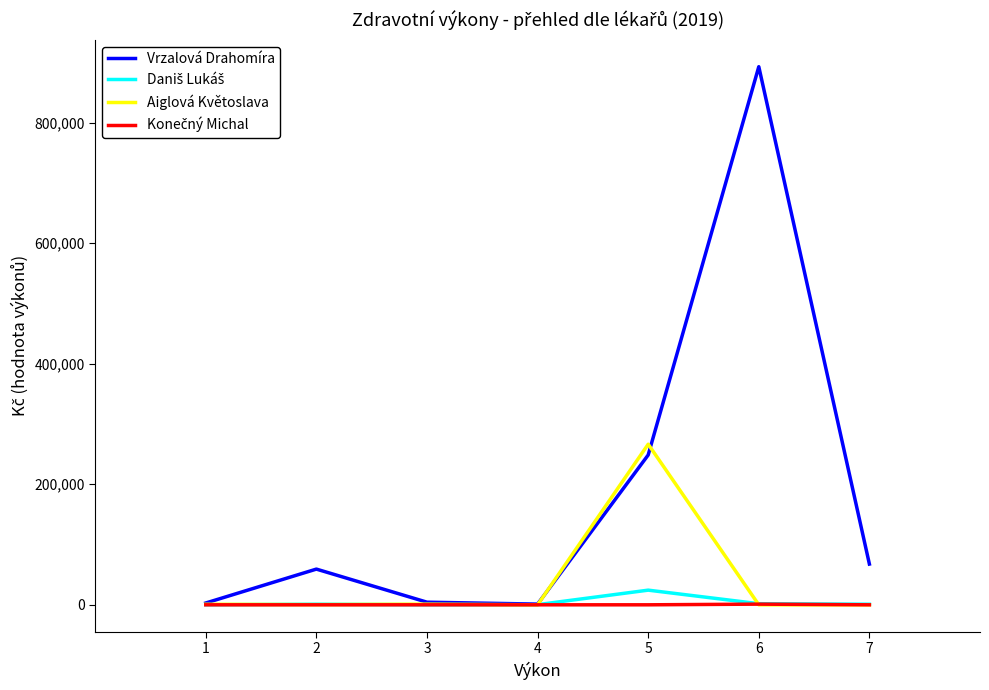

Is this an area chart (filled region under the line)?

No